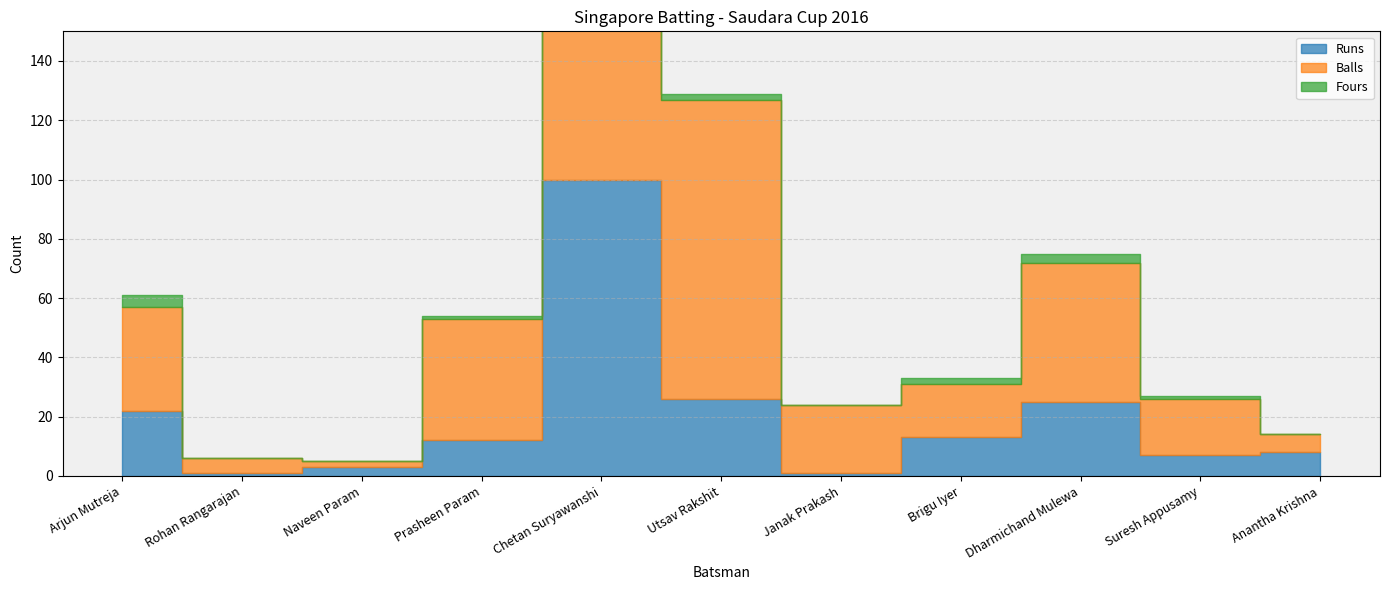

Between Rohan Rangarajan and Dharmichand Mulewa, which series saw the biggest shift?

Balls